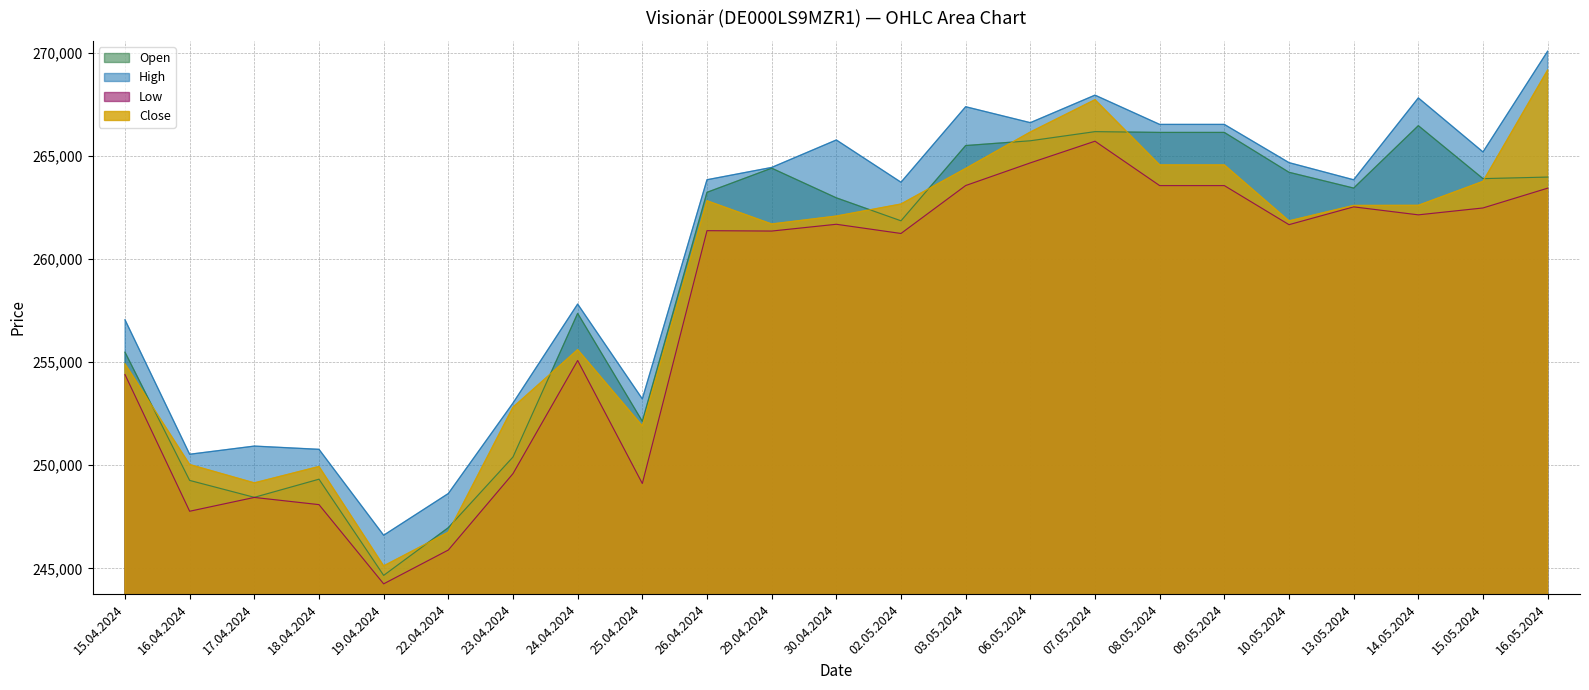

What is the average value of the High series?

260562